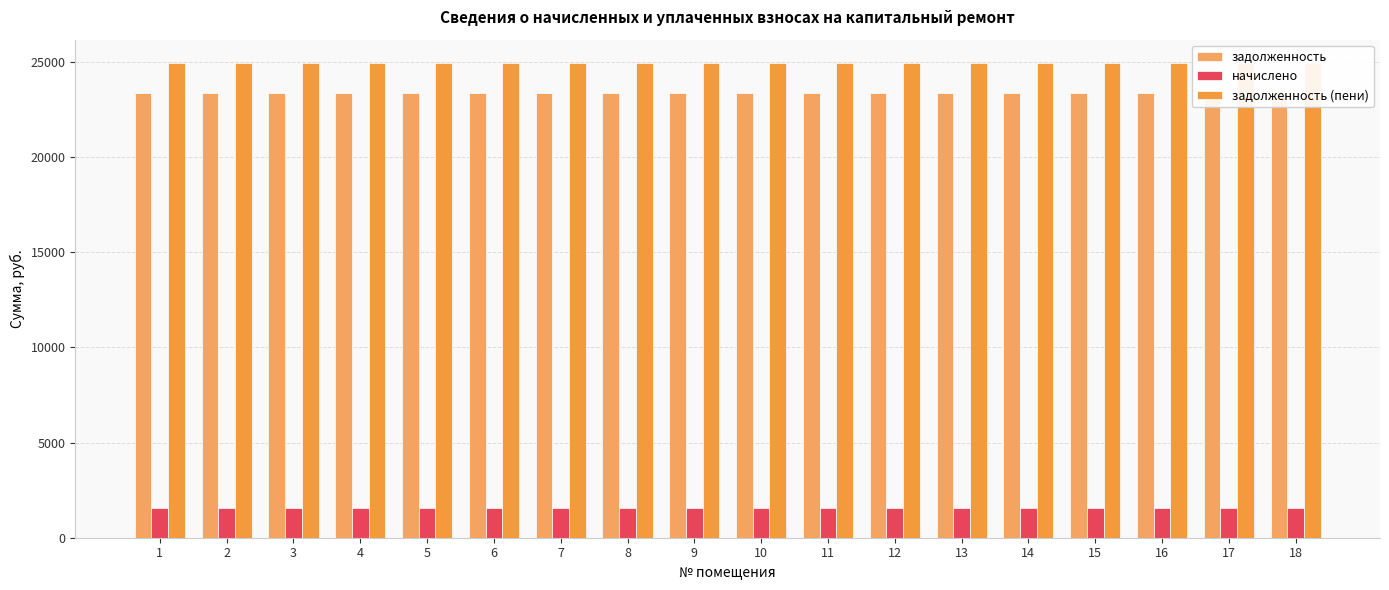

The value of задолженность (пени) at 17 is 13919.3. True or false?

False